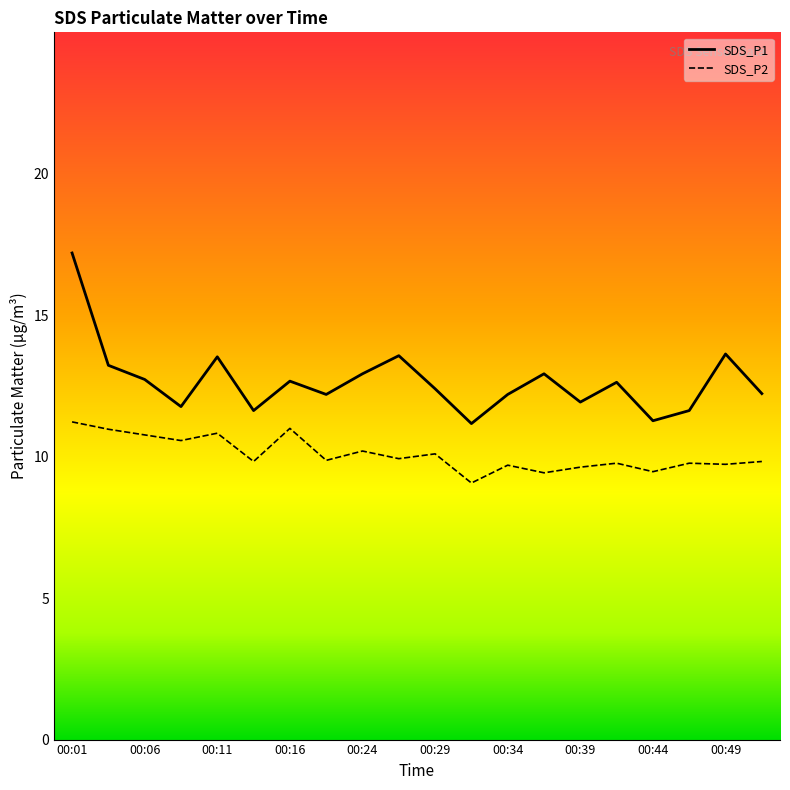

True or false: SDS_P1 and SDS_P2 intersect in this chart.

False